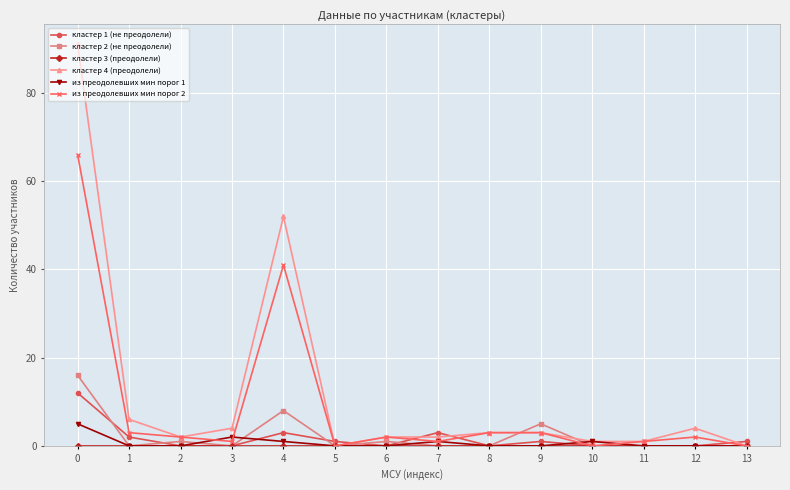

Which series changed the most between 0 and 10?

кластер 4 (преодолели)